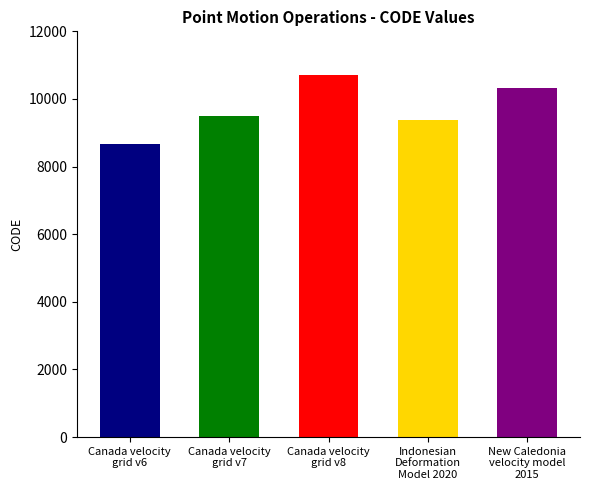

Which has a higher value, New Caledonia
velocity model
2015 or Canada velocity
grid v6?

New Caledonia
velocity model
2015